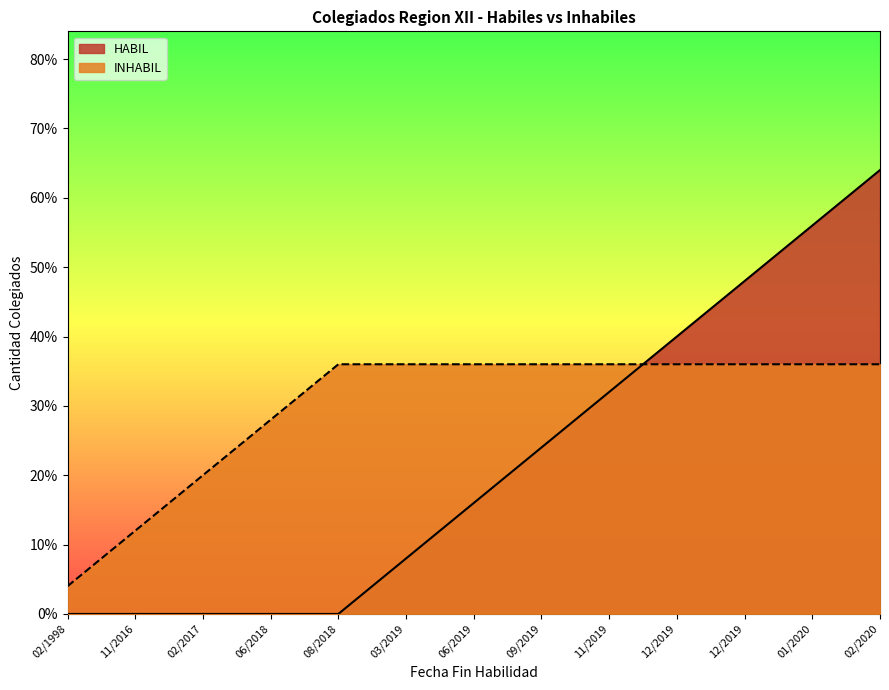

True or false: HABIL and INHABIL intersect in this chart.

False